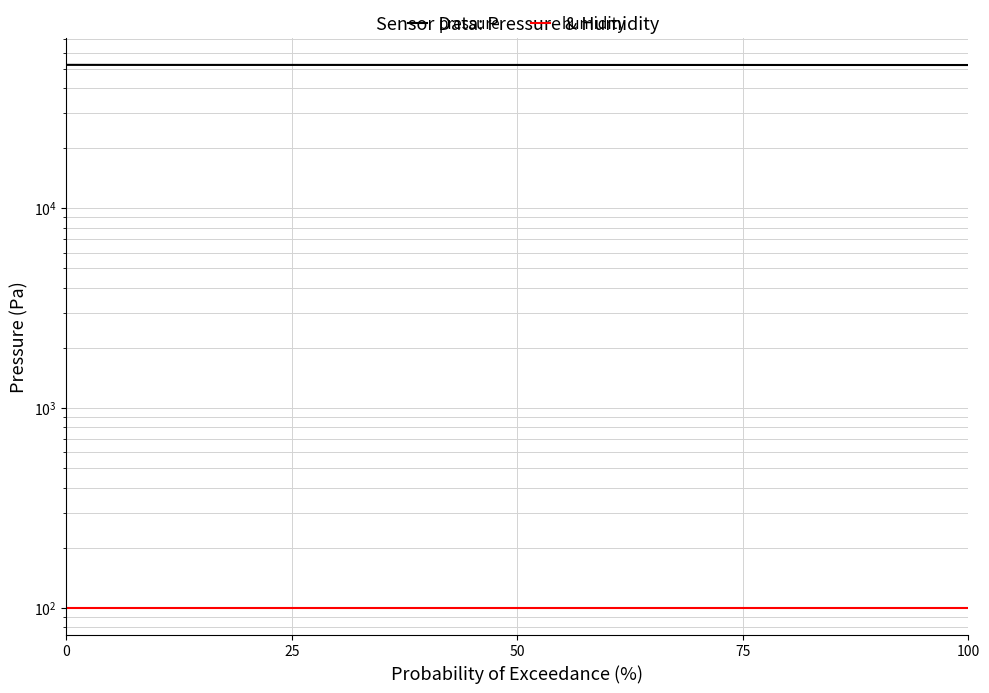

Which series has the widest spread of values?

pressure